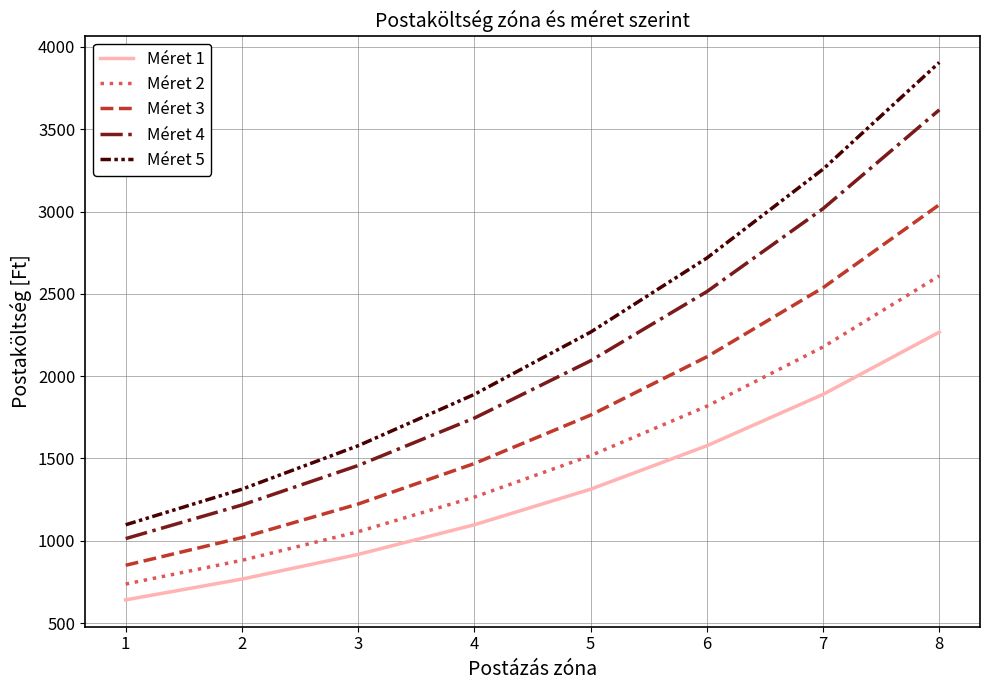

True or false: Méret 1 and Méret 5 cross at least once.

False